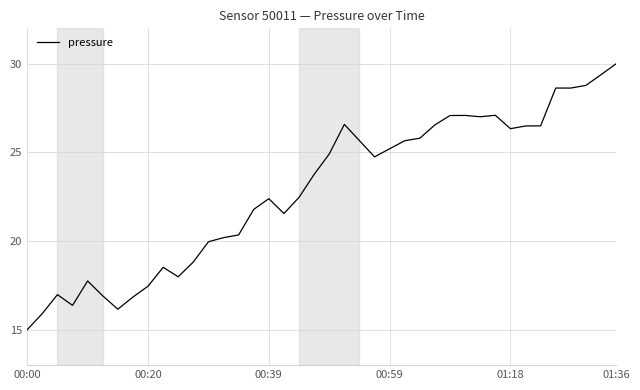

What is the difference between the maximum and minimum values?

15.0